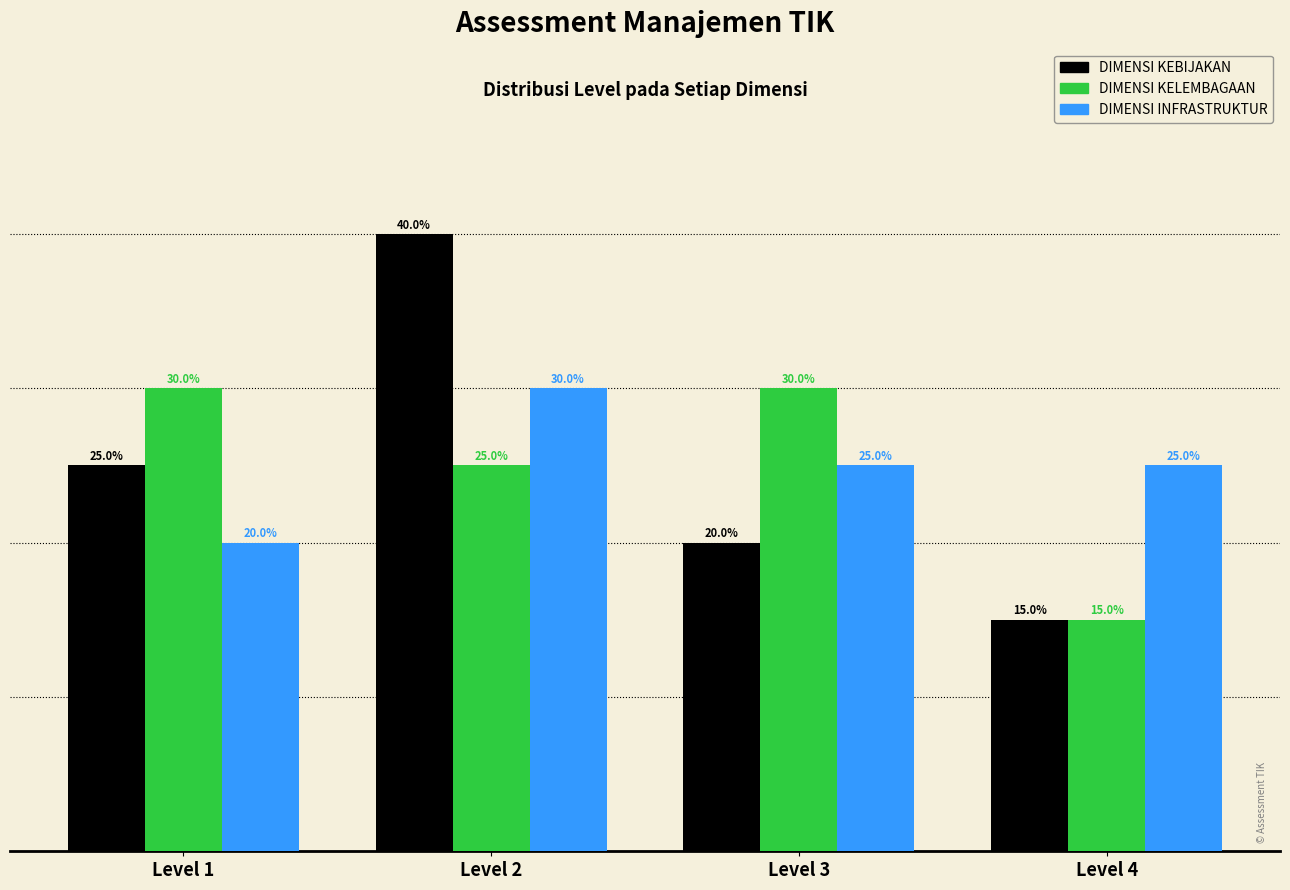

Which label corresponds to the largest value in the chart?

Level 2